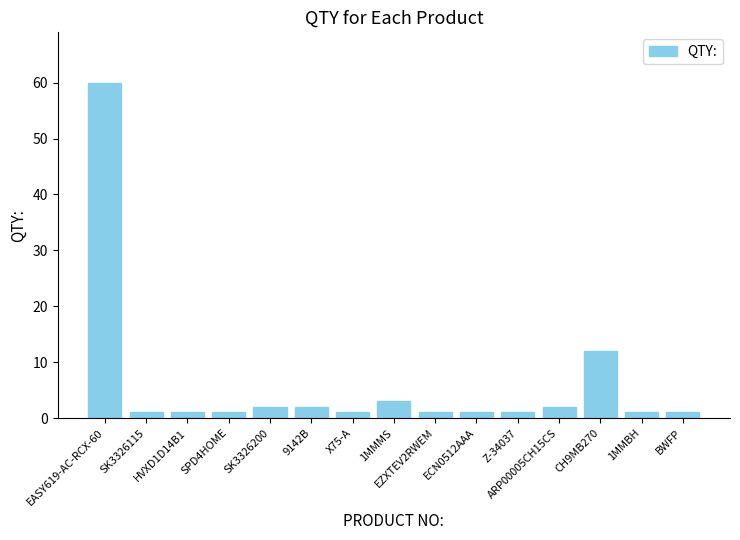

What position from the left is 1MMMS?

8